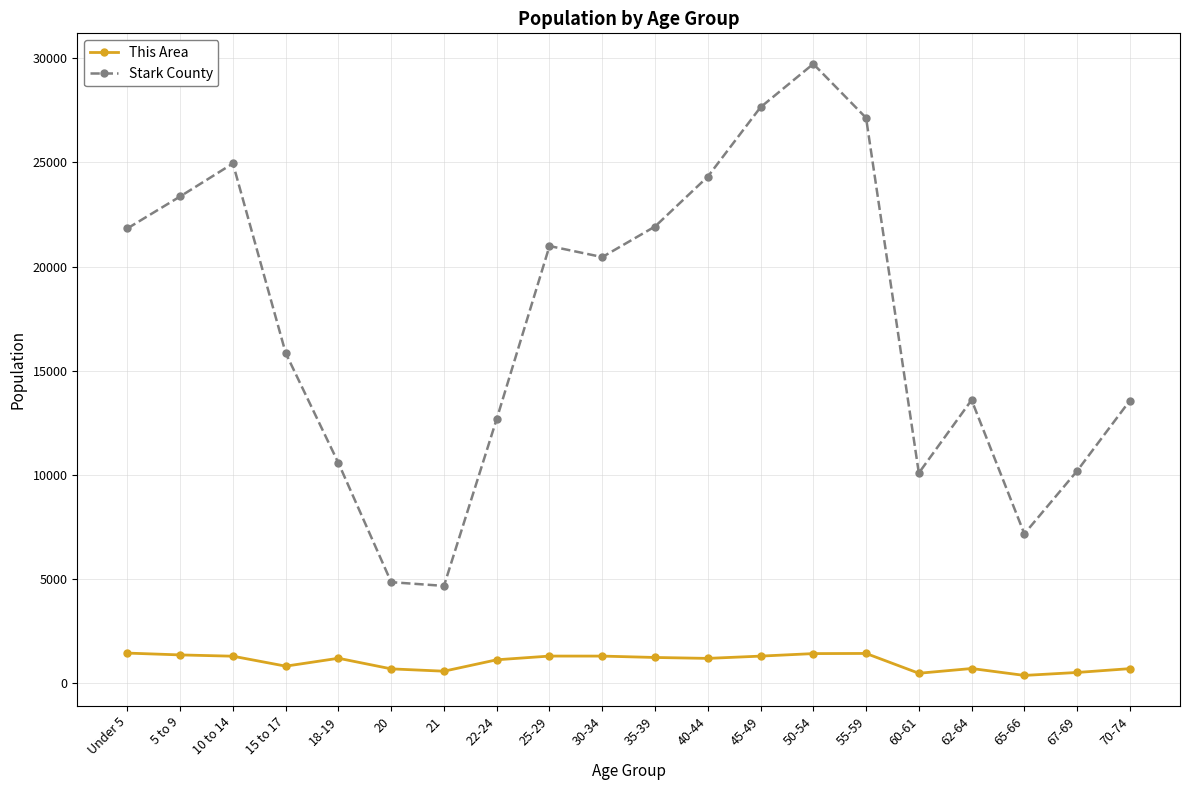

In Stark County, how many points are higher than both neighbors (excluding endpoints)?

4